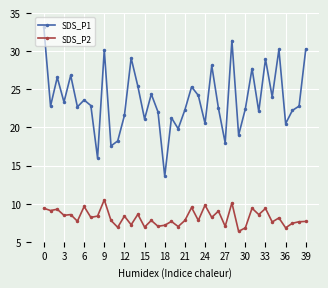

What is the value of the SDS_P1 point at the 14th from the left?

29.1